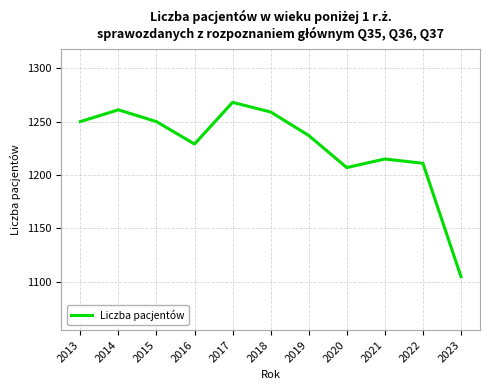

At which category does the data reach its first local valley?

2016